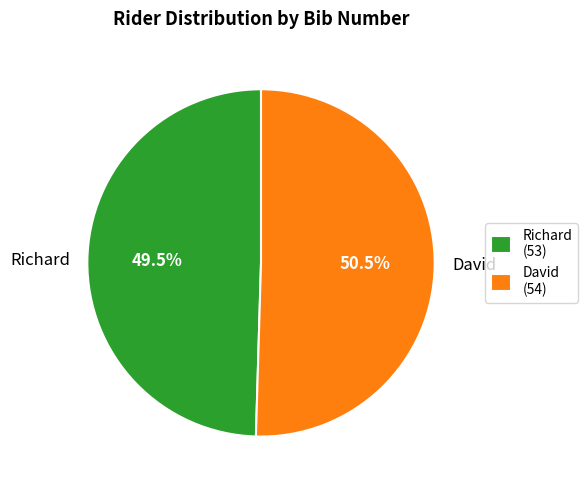

Between Richard and David, which is larger?

David